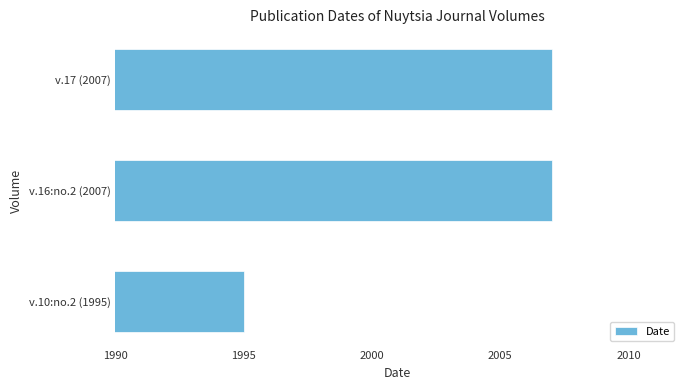

Does the chart contain any negative values?

No